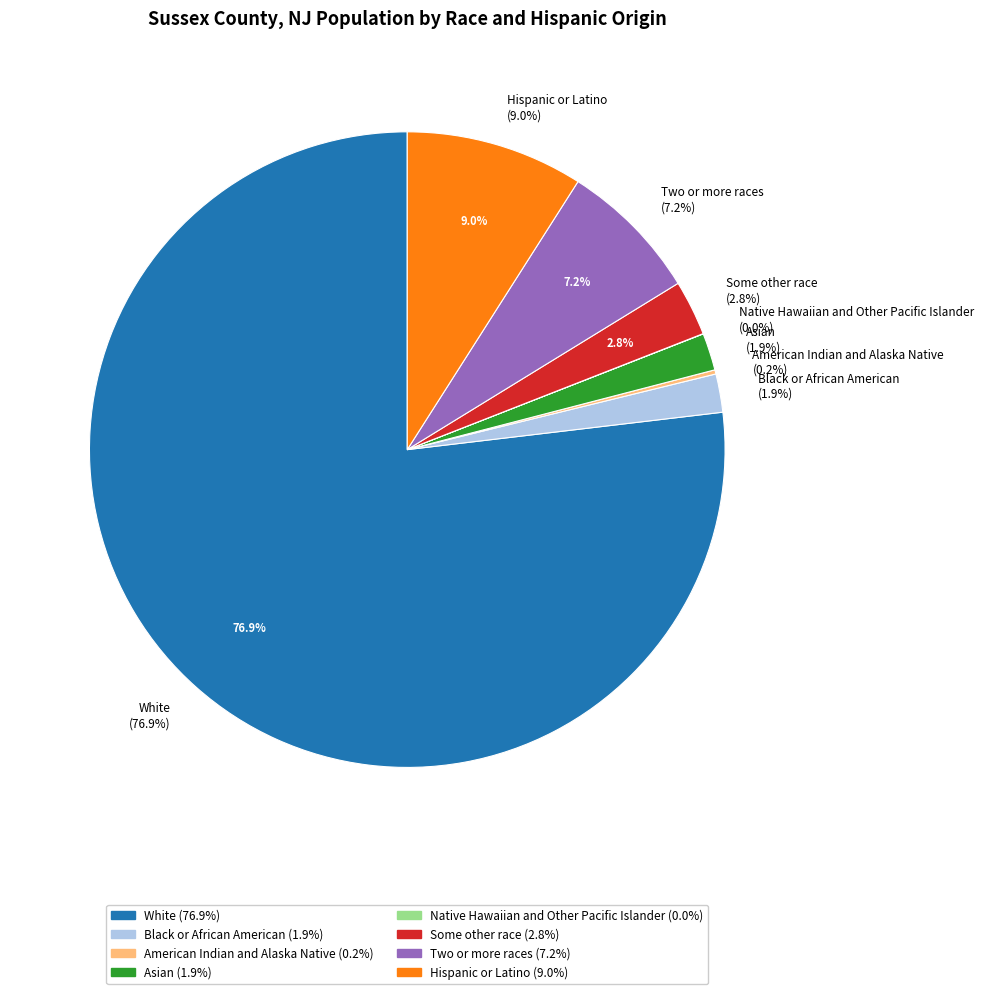

To the nearest percent, what portion does Hispanic or Latino represent?

9%